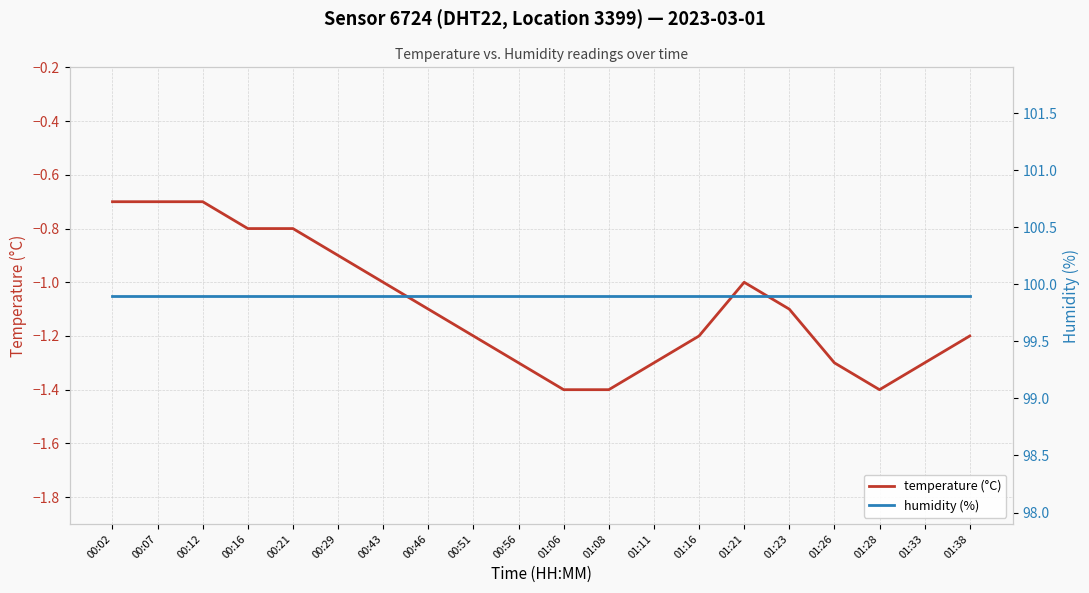

The value of humidity (%) at 01:28 is 176.0. True or false?

False